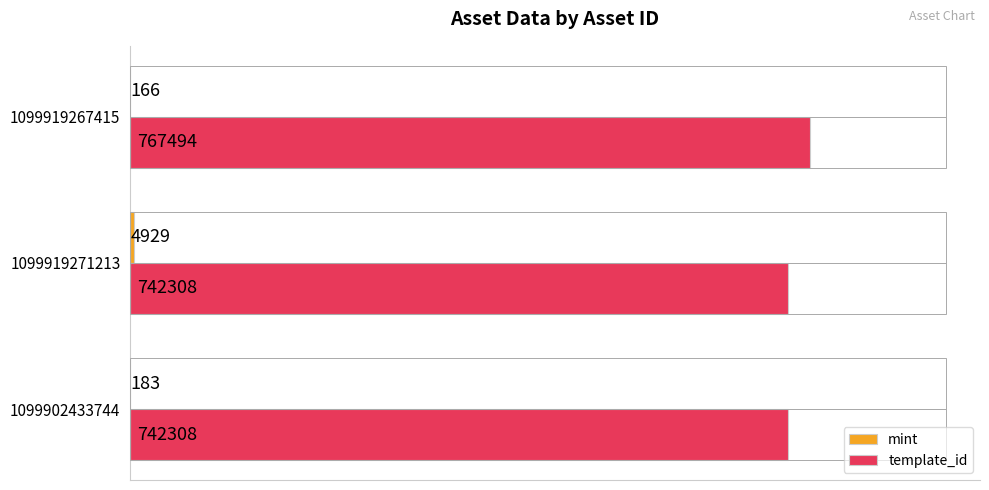

The value of template_id at 1099919271213 is 1210362. True or false?

False